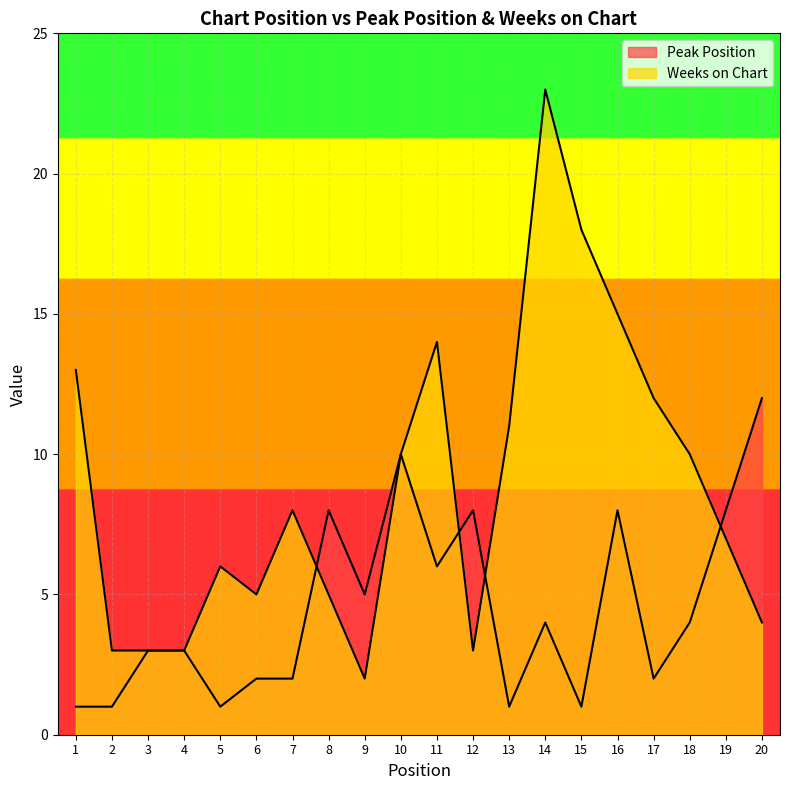

True or false: Weeks on Chart has a value of 14 at 11.

True